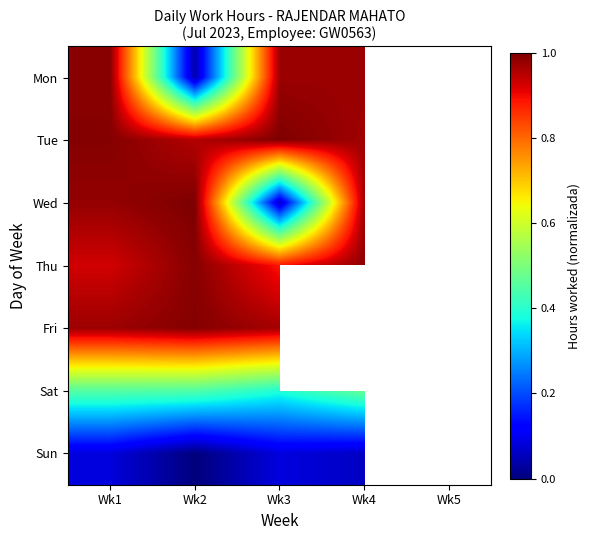

At which label is Sat closest to 0?

Wk3